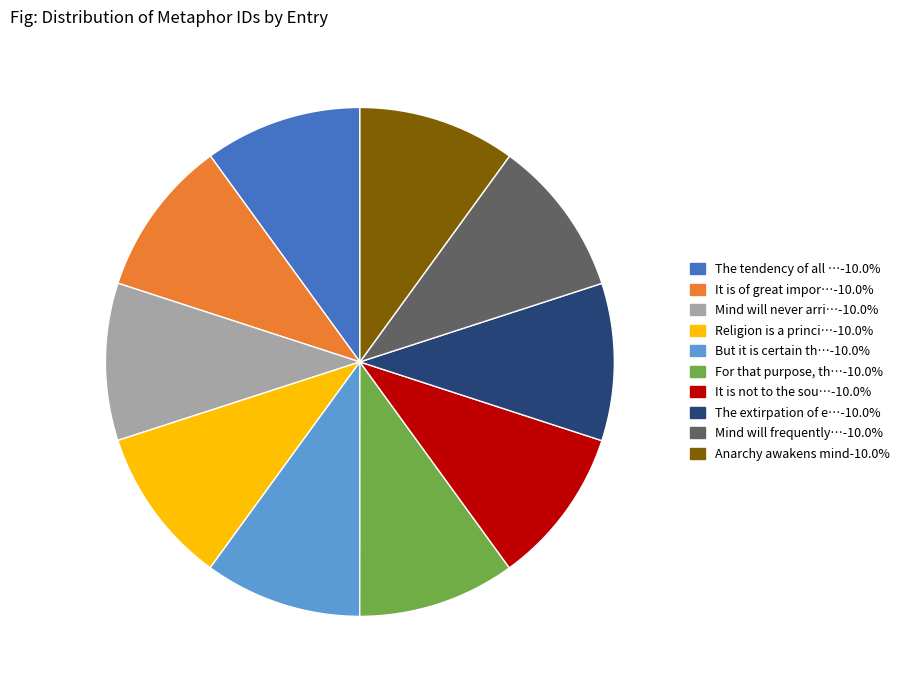

What is the ratio of the value at It is of great impor…-10.0% to the value at It is not to the sou…-10.0%?

1.0